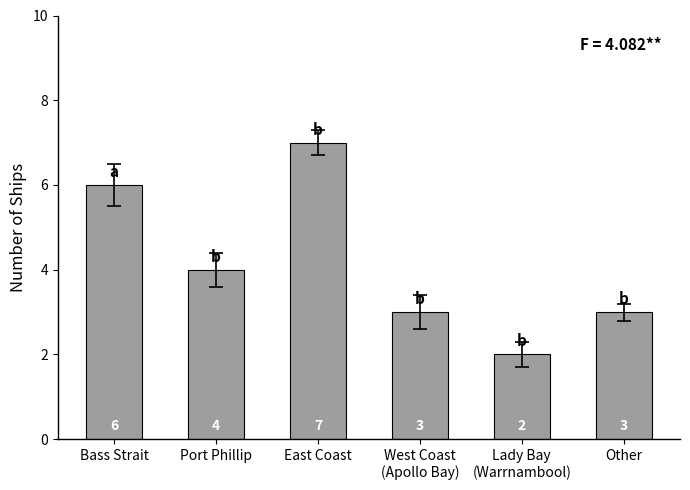

What is the ratio of the value at Port Phillip to the value at Other?

1.3